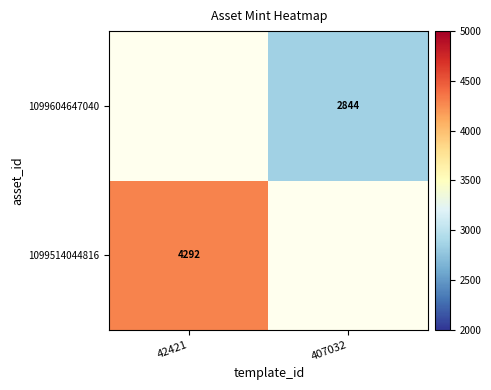

Is it true that 1099604647040 equals 4981 at 407032?

False